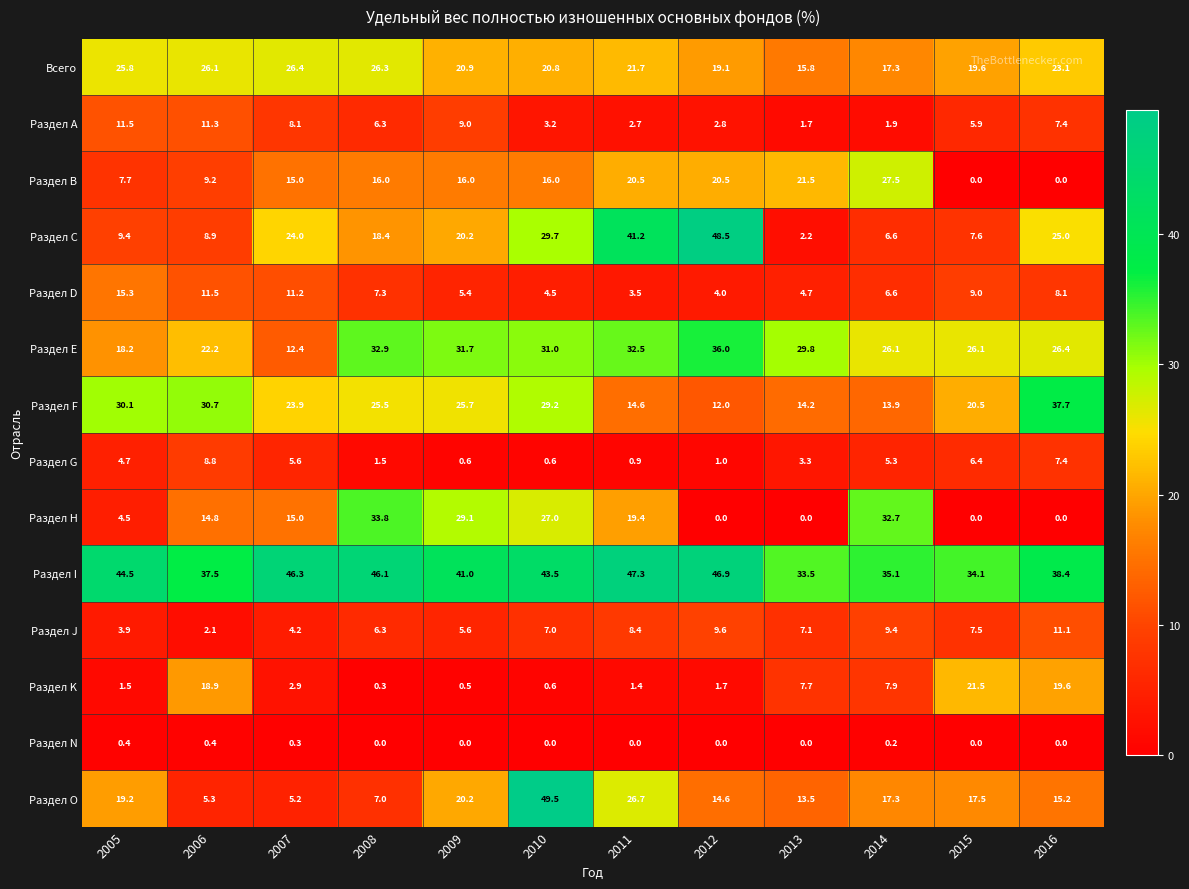

What is the spread (max minus min) of values at 2014?

34.9